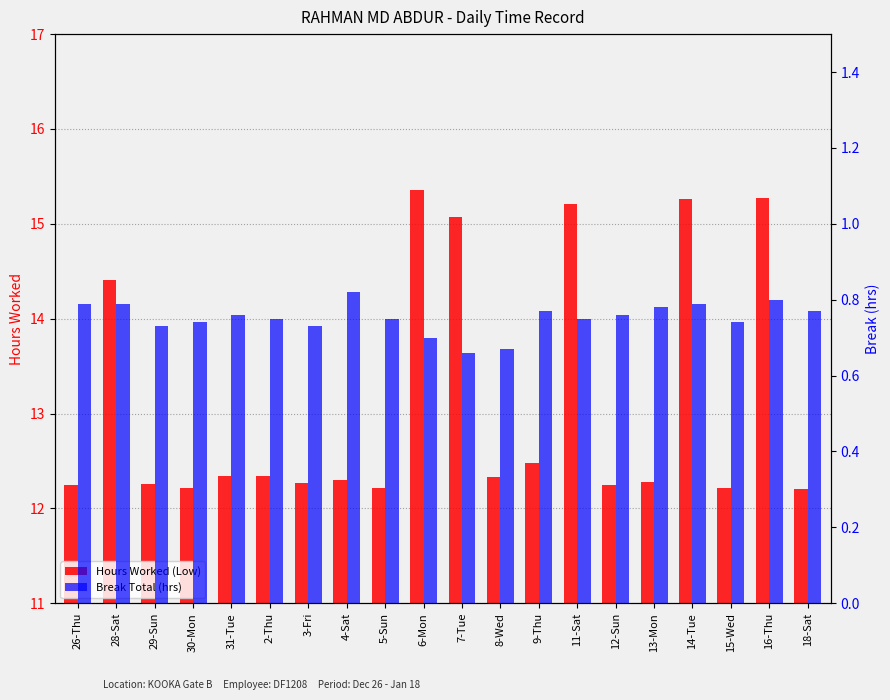

Are the bars horizontal?

No